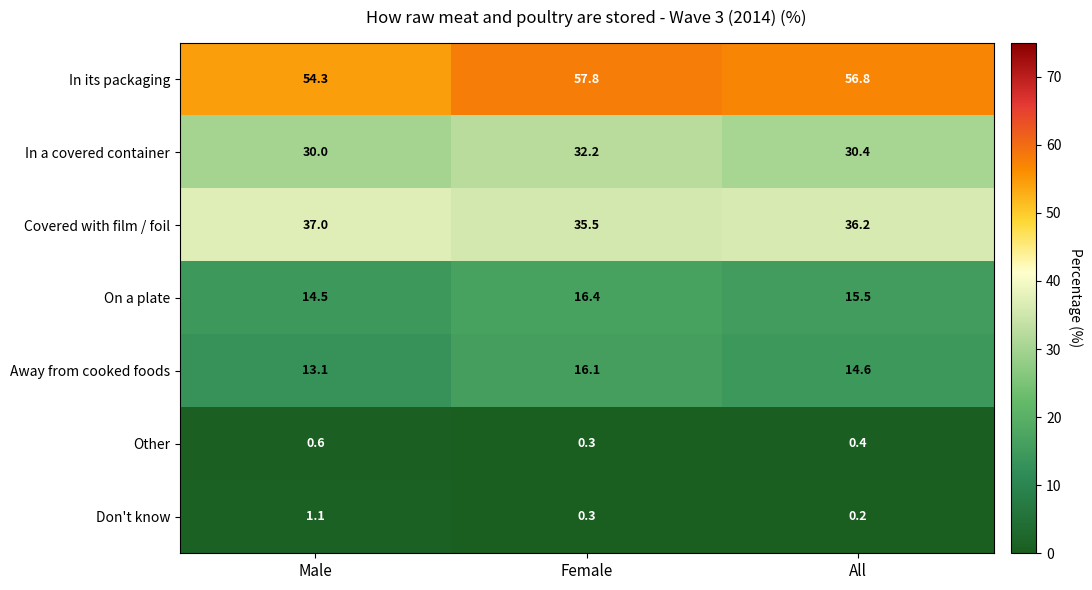

How many distinct data groups are displayed?

7